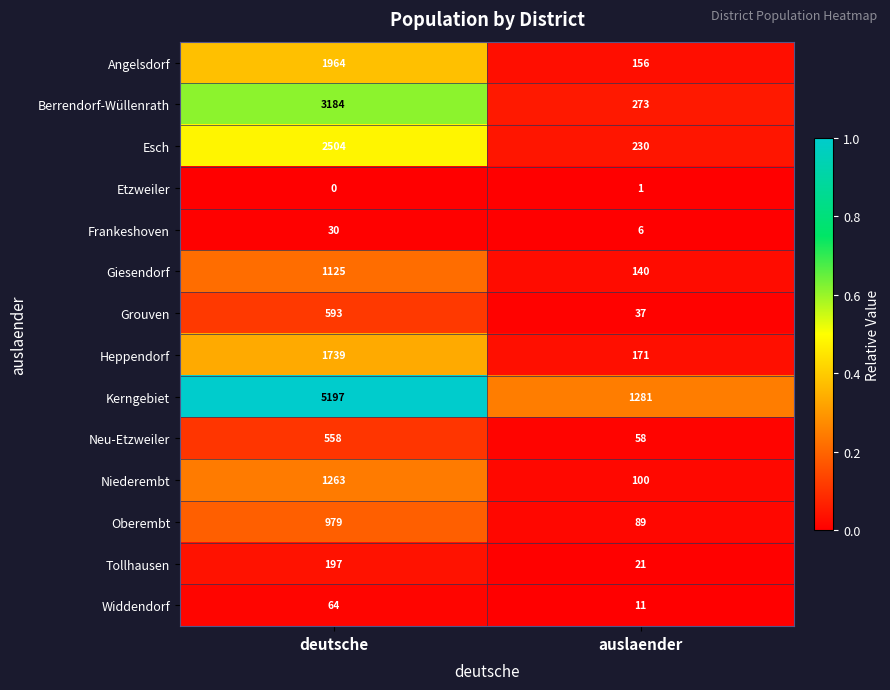

Reading right to left, transcribe all the data shown in this chart.

Angelsdorf: 156	1964
Berrendorf-Wüllenrath: 273	3184
Esch: 230	2504
Etzweiler: 1	0
Frankeshoven: 6	30
Giesendorf: 140	1125
Grouven: 37	593
Heppendorf: 171	1739
Kerngebiet: 1281	5197
Neu-Etzweiler: 58	558
Niederembt: 100	1263
Oberembt: 89	979
Tollhausen: 21	197
Widdendorf: 11	64